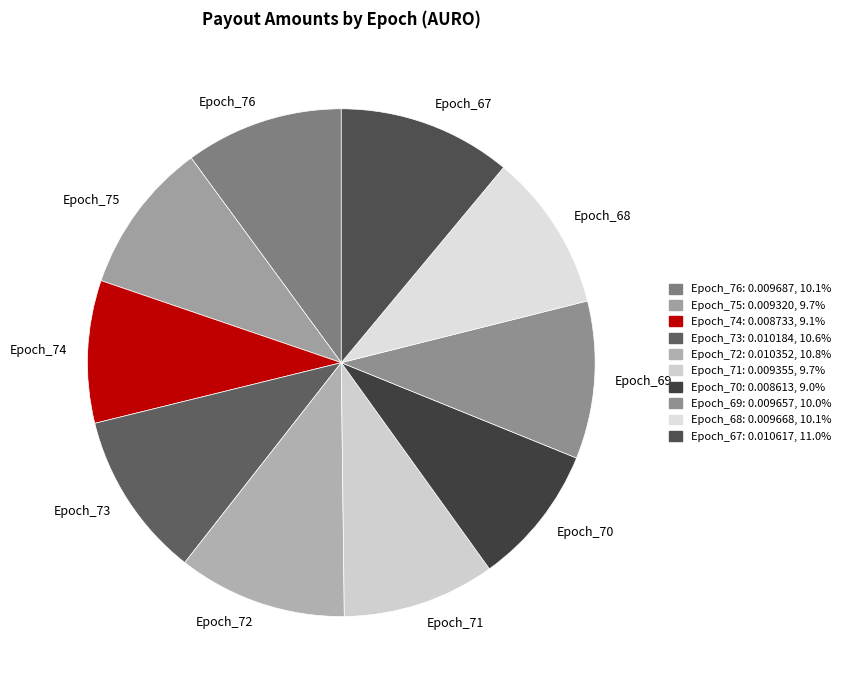

Which has a higher value, Epoch_67 or Epoch_74?

Epoch_67